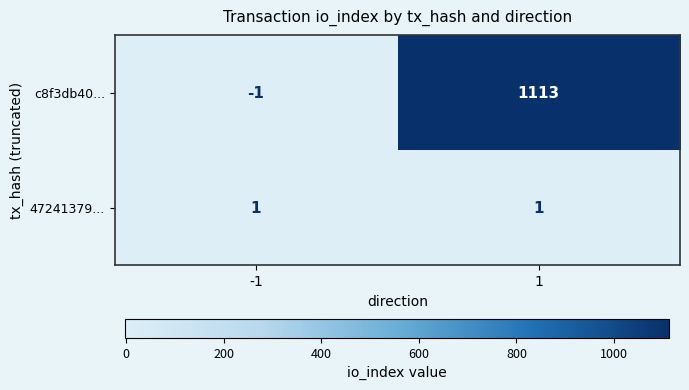

Which series has the widest spread of values?

c8f3db40...